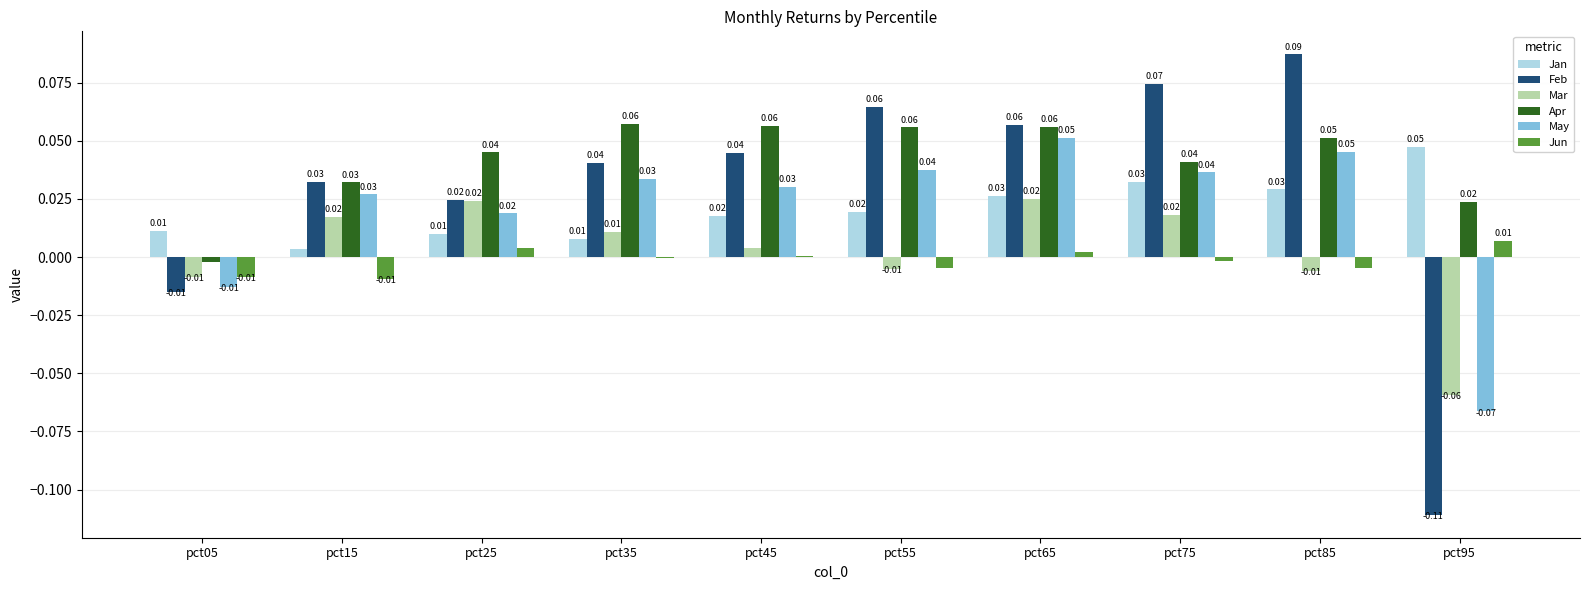

Is the value of Mar at pct75 greater than the value of May at pct75?

No